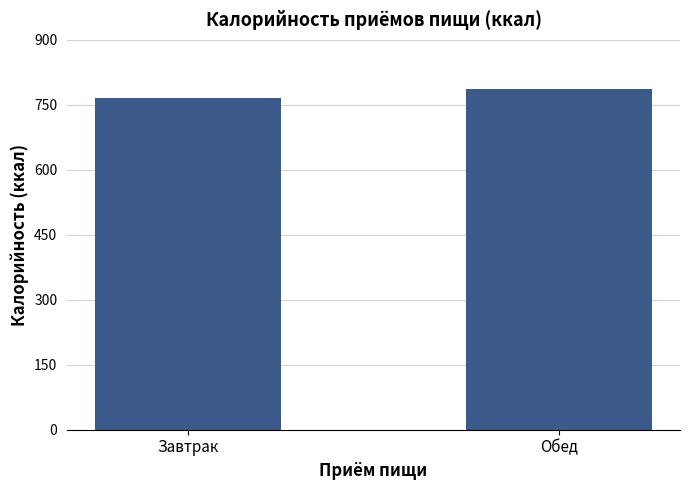

What is the smallest value displayed?

766.9